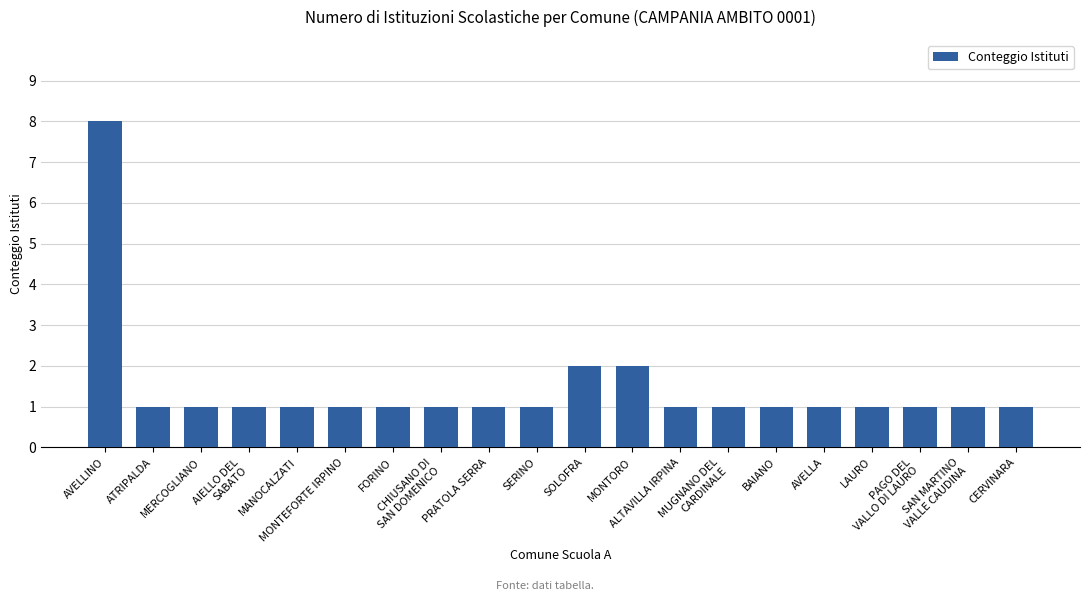

What is the maximum value shown in the chart?

8